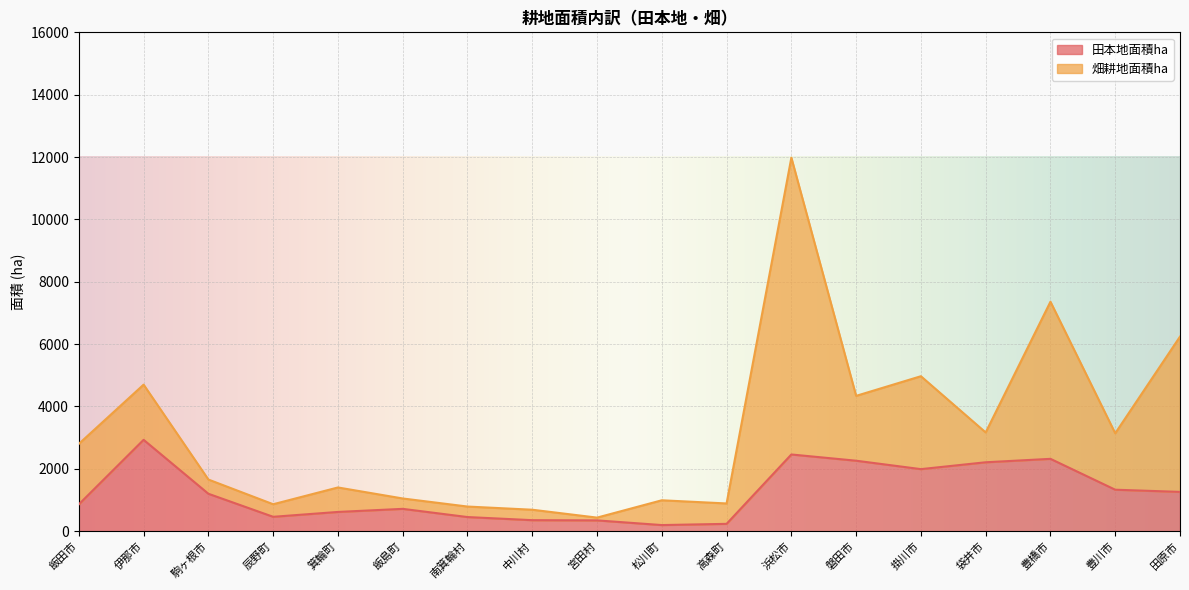

Is it true that 田本地面積ha equals 2210 at 袋井市?

True